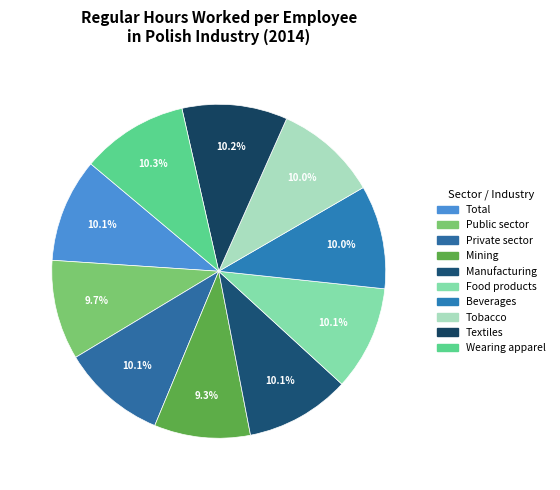

How many slices are in this pie chart?

10